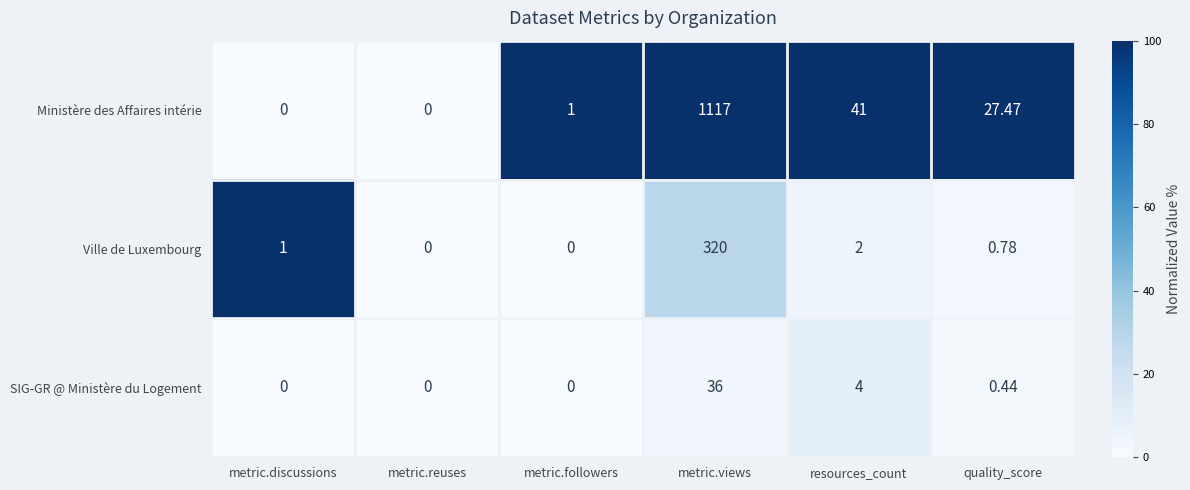

At which label does Ville de Luxembourg reach its peak?

metric.views